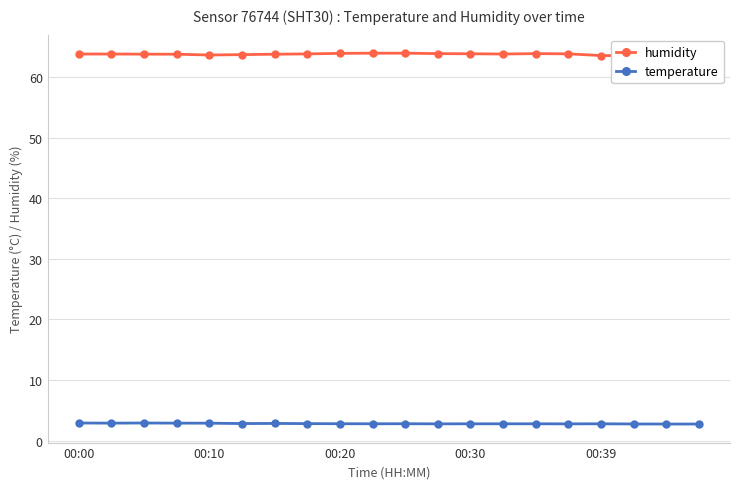

How many lines are shown in the chart?

2